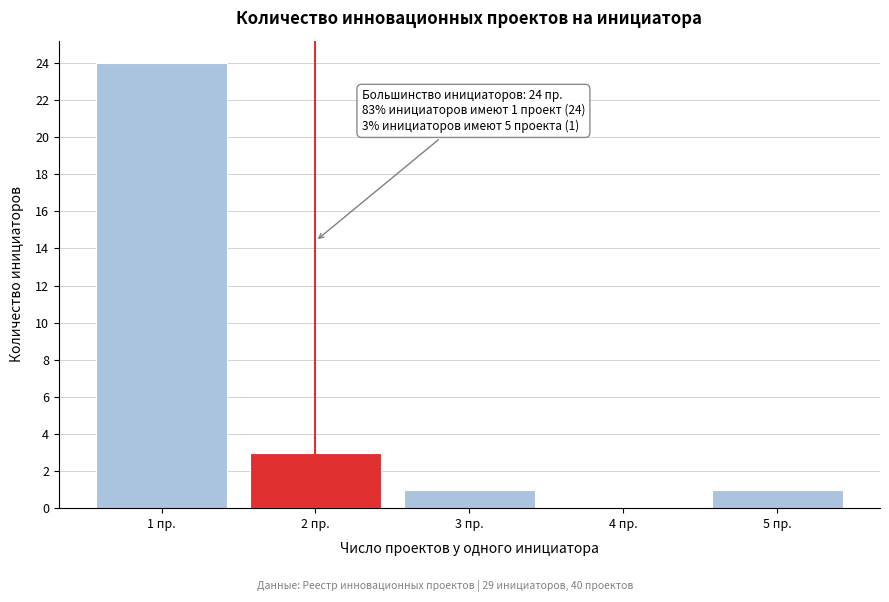

Reading right to left, extract all data points from this chart.

5 пр.=1	4 пр.=0	3 пр.=1	2 пр.=3	1 пр.=24